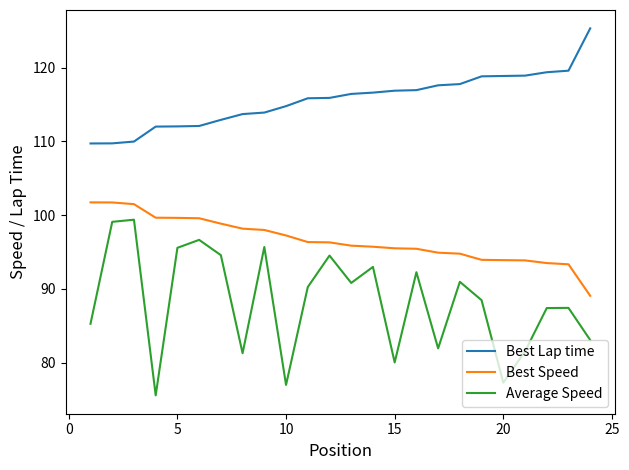

True or false: Average Speed and Best Lap time intersect in this chart.

False